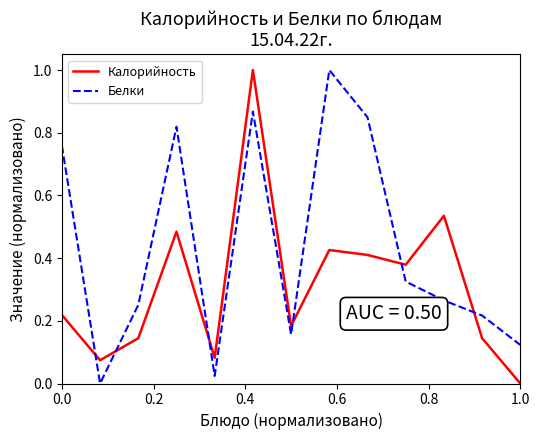

Rank the series by their average value, from lowest to highest.

Калорийность, Белки